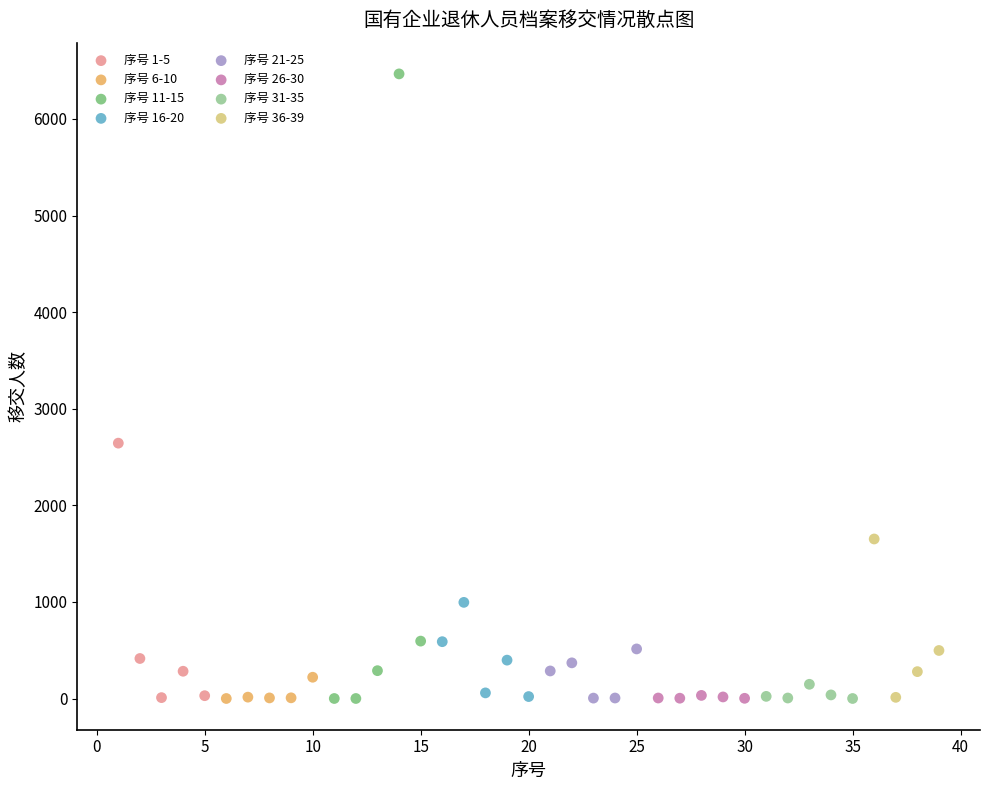

Which series contains the highest Y value?

序号 11-15